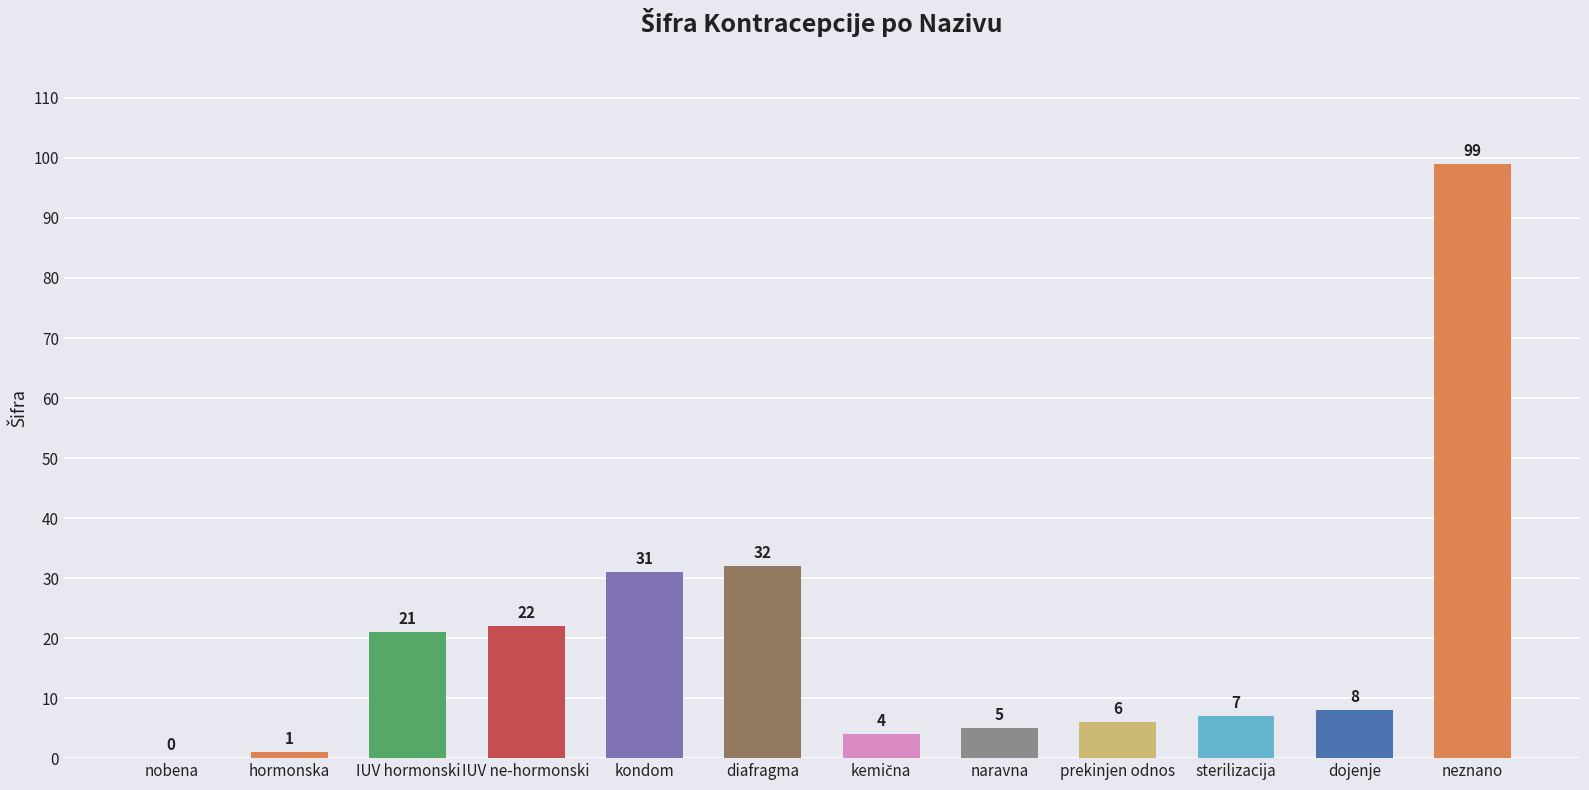

True or false: the data shows 38 at IUV ne-hormonski.

False